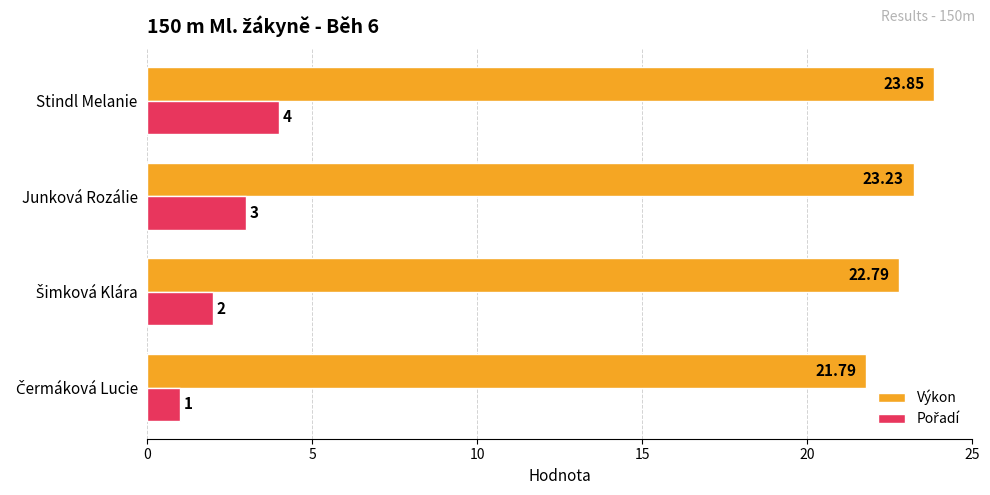

Which category has the highest value in the Výkon series?

Stindl Melanie